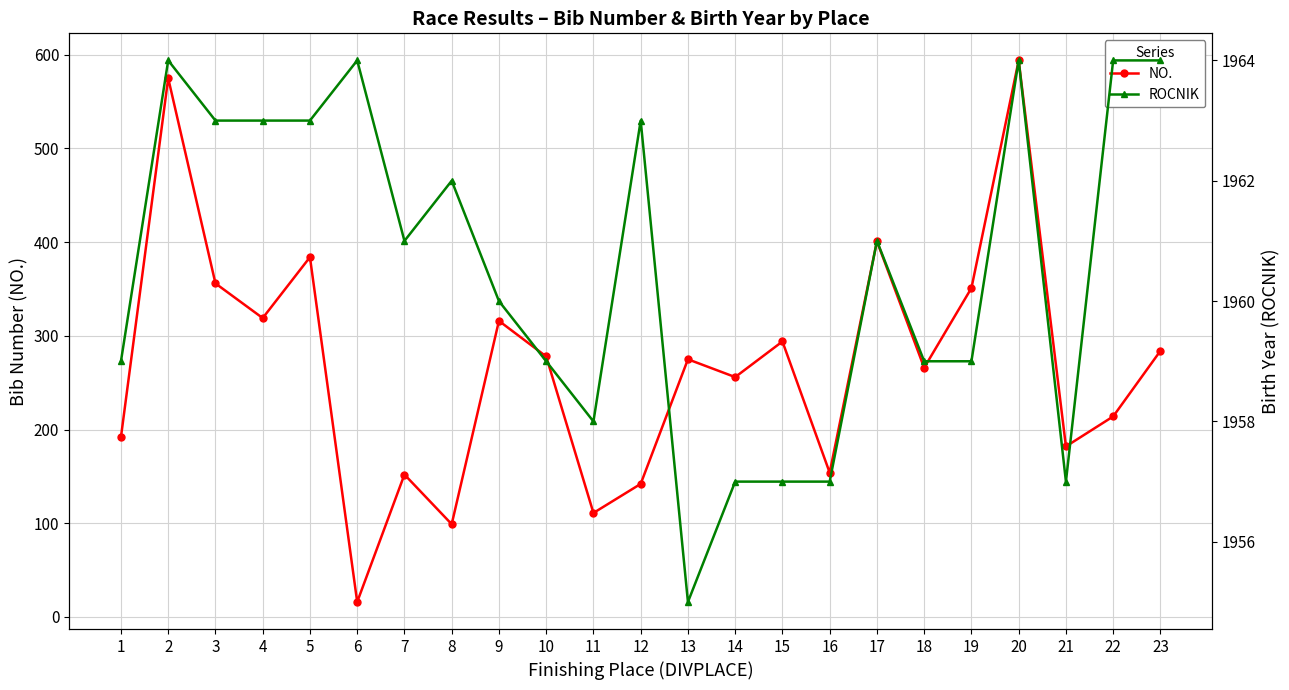

Reading left to right, list all the values displayed in this chart.

NO.: 1=192	2=575	3=356	4=319	5=384	6=16	7=152	8=99	9=316	10=278	11=111	12=142	13=275	14=256	15=294	16=154	17=401	18=266	19=351	20=594	21=182	22=214	23=284
ROCNIK: 1=1959	2=1964	3=1963	4=1963	5=1963	6=1964	7=1961	8=1962	9=1960	10=1959	11=1958	12=1963	13=1955	14=1957	15=1957	16=1957	17=1961	18=1959	19=1959	20=1964	21=1957	22=1964	23=1964